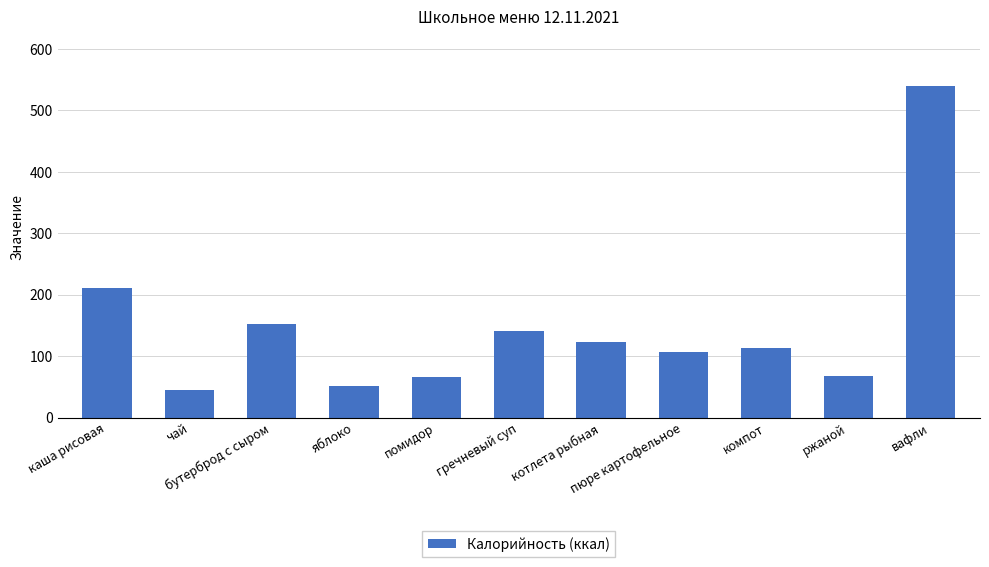

What is the sum of the values at яблоко and бутерброд с сыром?

203